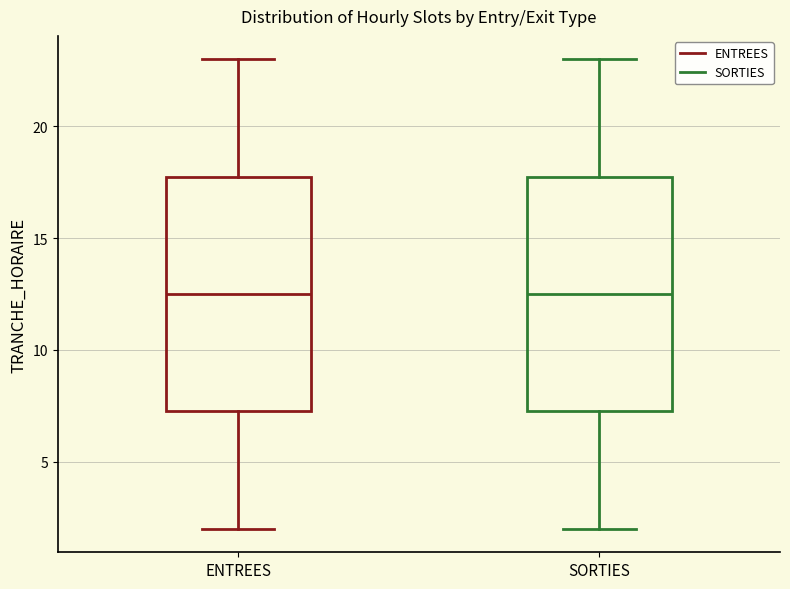

Where does the median line of the box for SORTIES sit on the y-axis? The values are not printed on the chart, so give them approximately, as read against the axis.

12.5